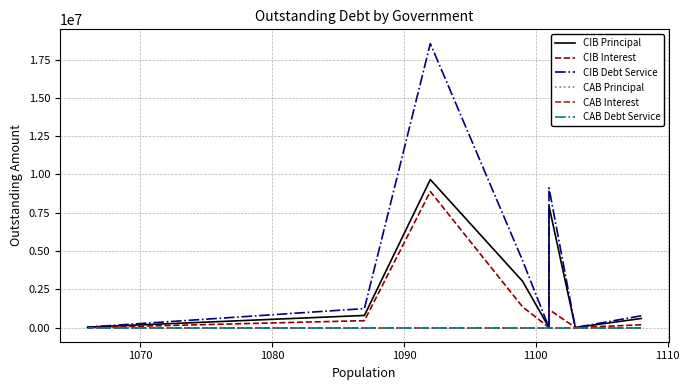

Does the chart have visible grid lines?

Yes